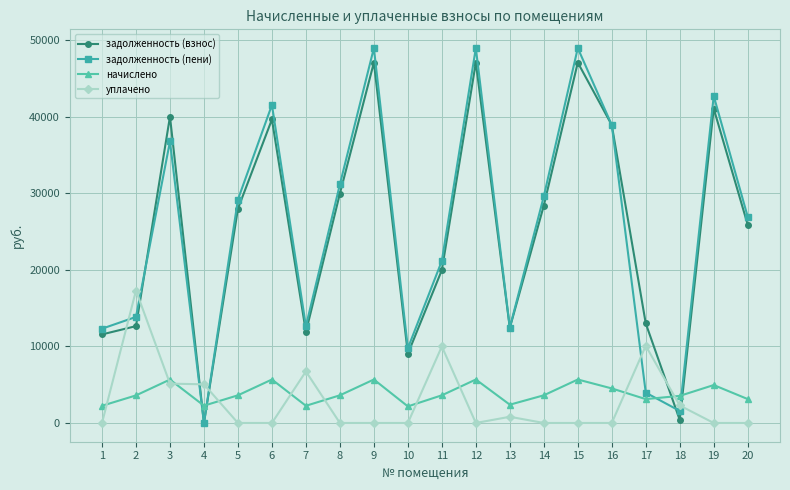

Which series ends up on top after the final intersection of начислено and задолженность (пени)?

задолженность (пени)